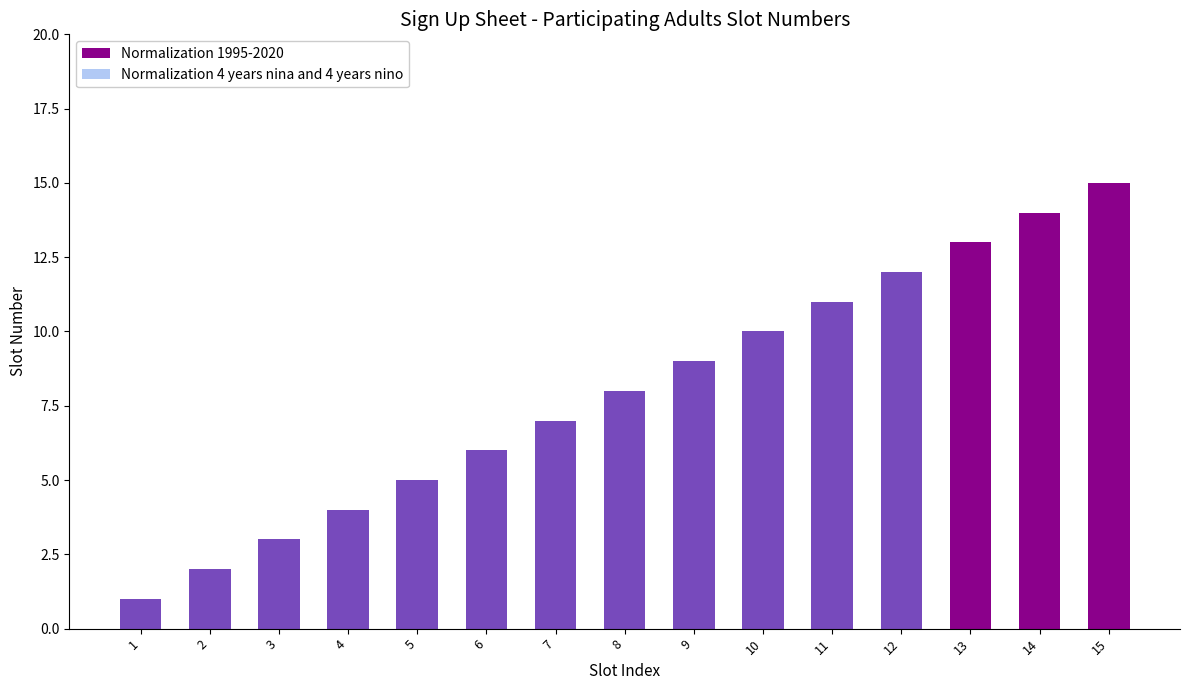

What is the value of the Normalization 1995-2020 bar at the 1st from the left?

1